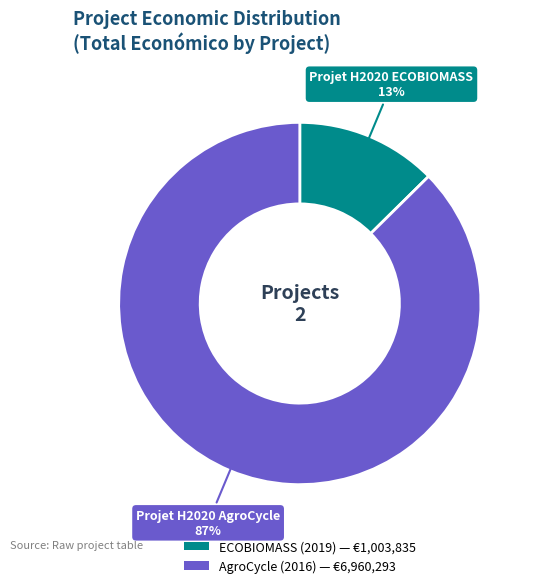

To the nearest percent, what is the average slice percentage?

50%